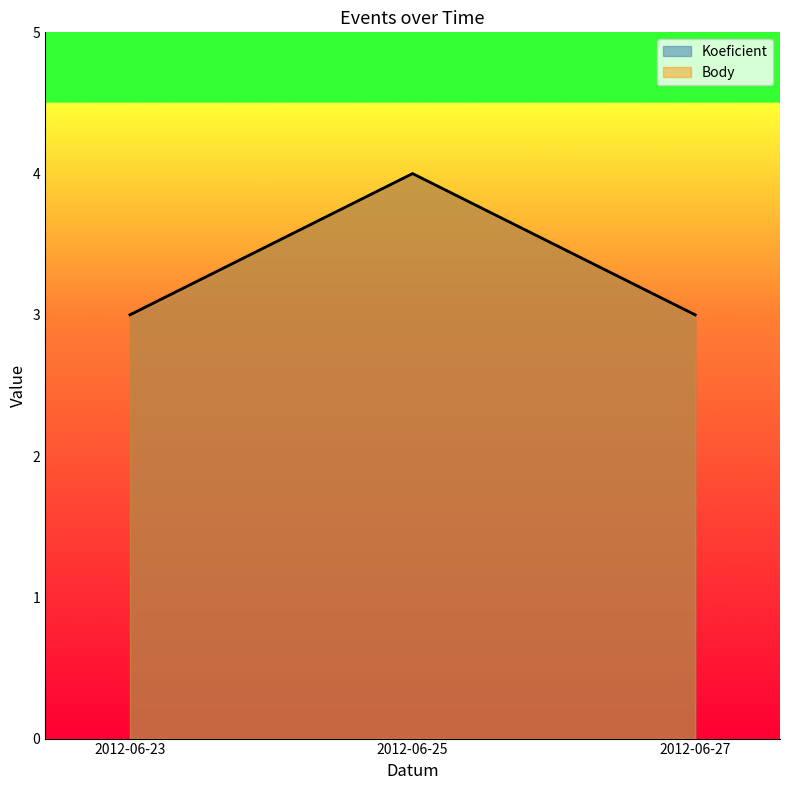

Read the Koeficient value at 2012-06-25.

4